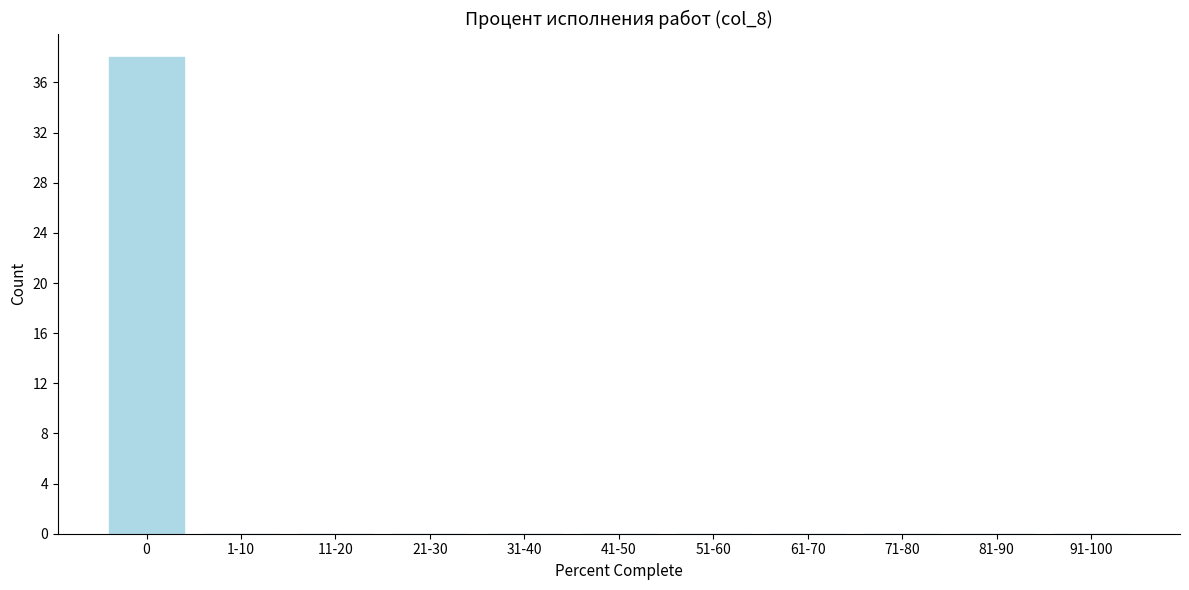

Reading left to right, list all the values displayed in this chart.

0=38	1-10=0	11-20=0	21-30=0	31-40=0	41-50=0	51-60=0	61-70=0	71-80=0	81-90=0	91-100=0